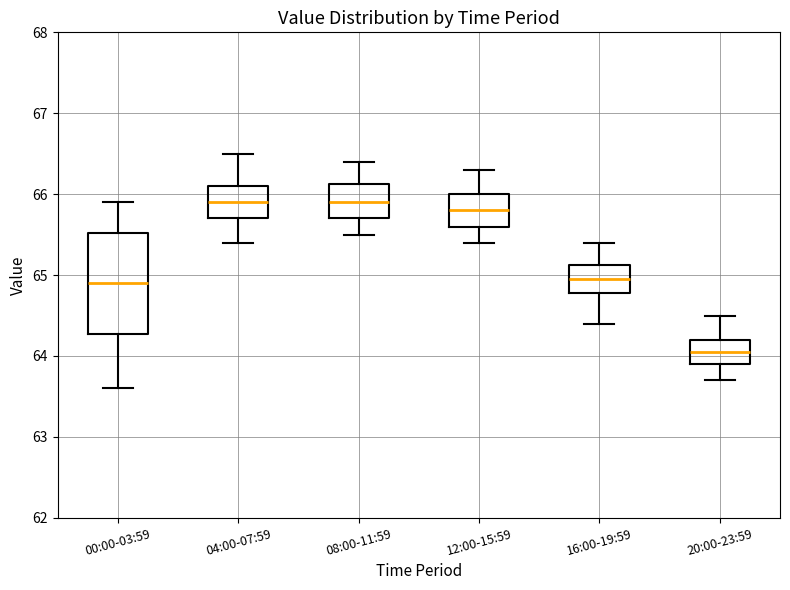

Reading left to right, read every box against the y-axis: the position of its median line, the range the box covers, and the ends of its whiskers. The values are not printed on the chart, so give them approximately, as read against the axis.

00:00-03:59: median 64.9, box 64.3 to 65.5, whiskers 63.6 to 65.9
04:00-07:59: median 65.9, box 65.7 to 66.1, whiskers 65.4 to 66.5
08:00-11:59: median 65.9, box 65.7 to 66.1, whiskers 65.5 to 66.4
12:00-15:59: median 65.8, box 65.6 to 66.0, whiskers 65.4 to 66.3
16:00-19:59: median 65.0, box 64.8 to 65.1, whiskers 64.4 to 65.4
20:00-23:59: median 64.1, box 63.9 to 64.2, whiskers 63.7 to 64.5